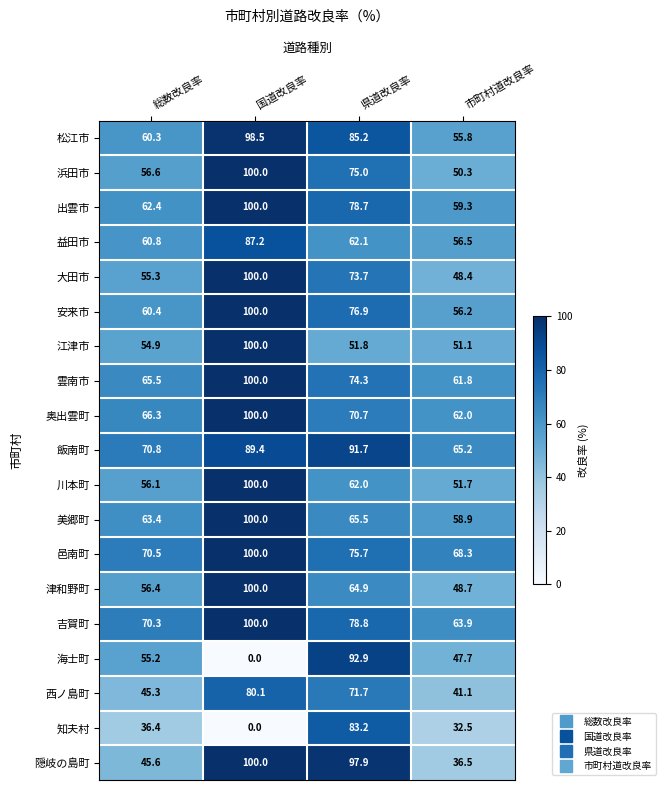

Count the number of data series in this chart.

19